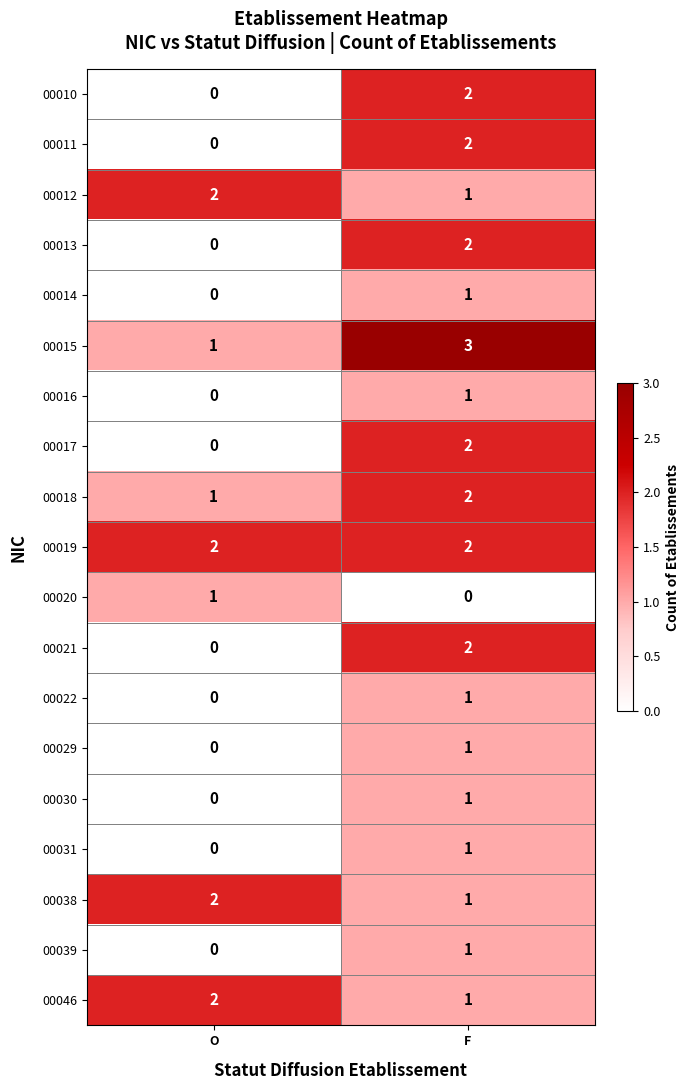

True or false: 00038 has a value of 2 at O.

True